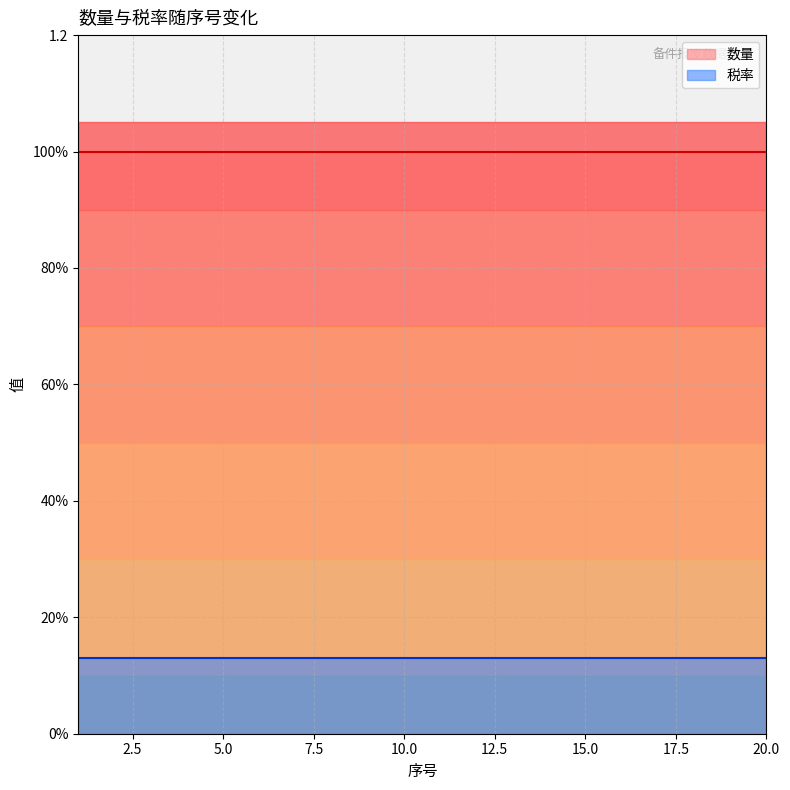

What is the value of the 税率 point at the 6th from the left?

0.1